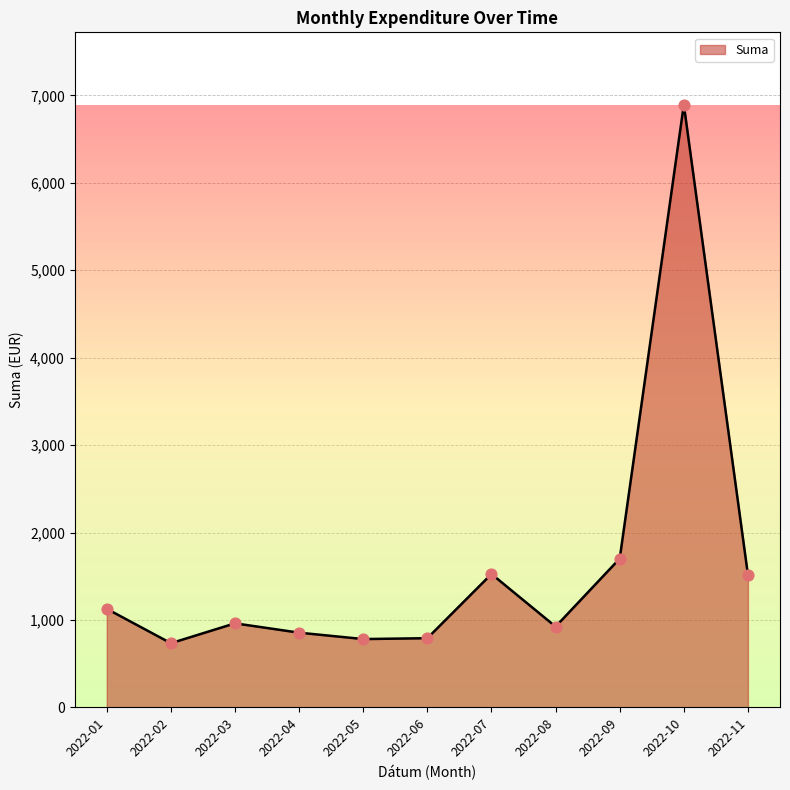

What is the ratio of the value at 2022-03 to the value at 2022-09?

0.6